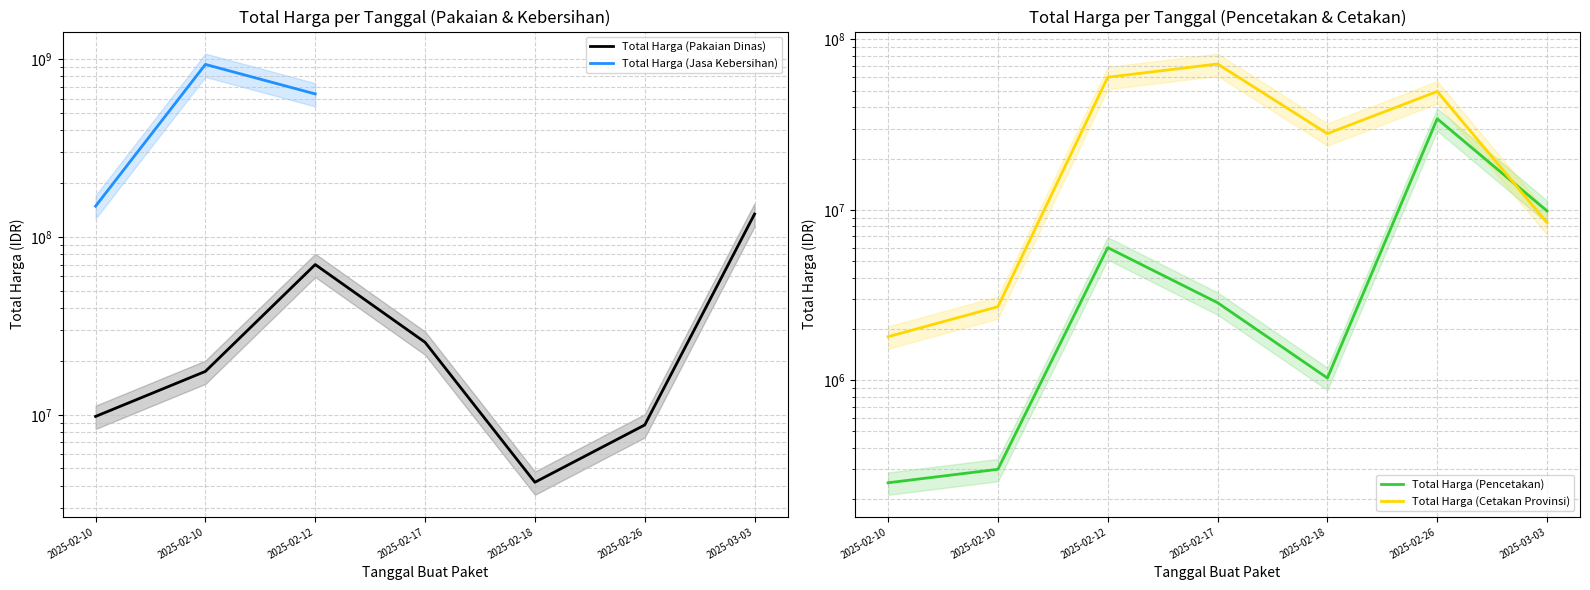

How many data points in Total Harga (Cetakan Provinsi) are less than 28000000?

3